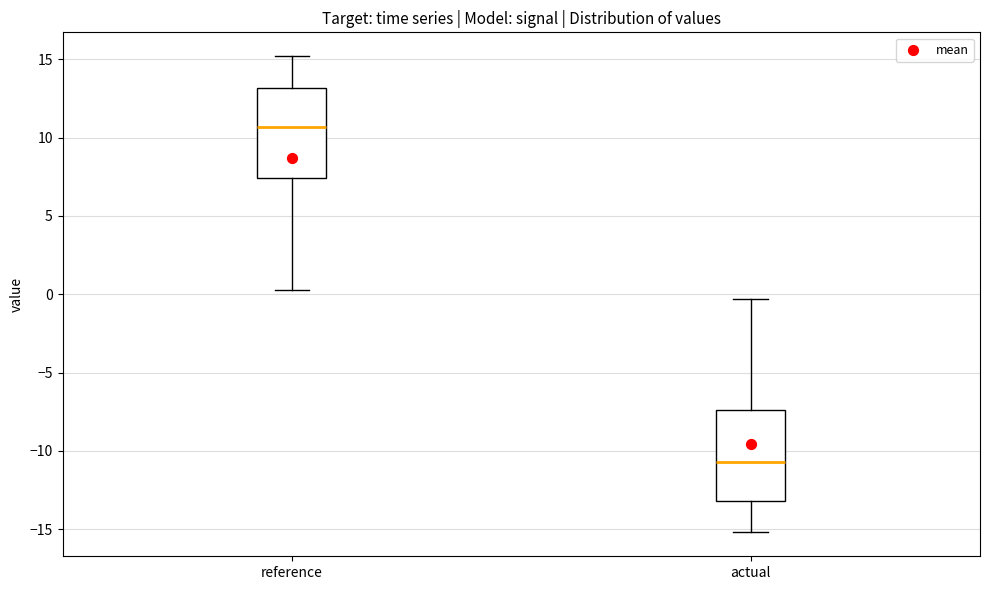

Reading left to right, transcribe this box plot: for each box, give where its median line is, the range the box spans, and where its two whiskers end, as read against the y-axis. The values are not printed on the chart, so give them approximately, as read against the axis.

reference: median 10.5, box 7.5 to 13.0, whiskers 0.5 to 15.0
actual: median -10.5, box -13.0 to -7.5, whiskers -15.0 to -0.5